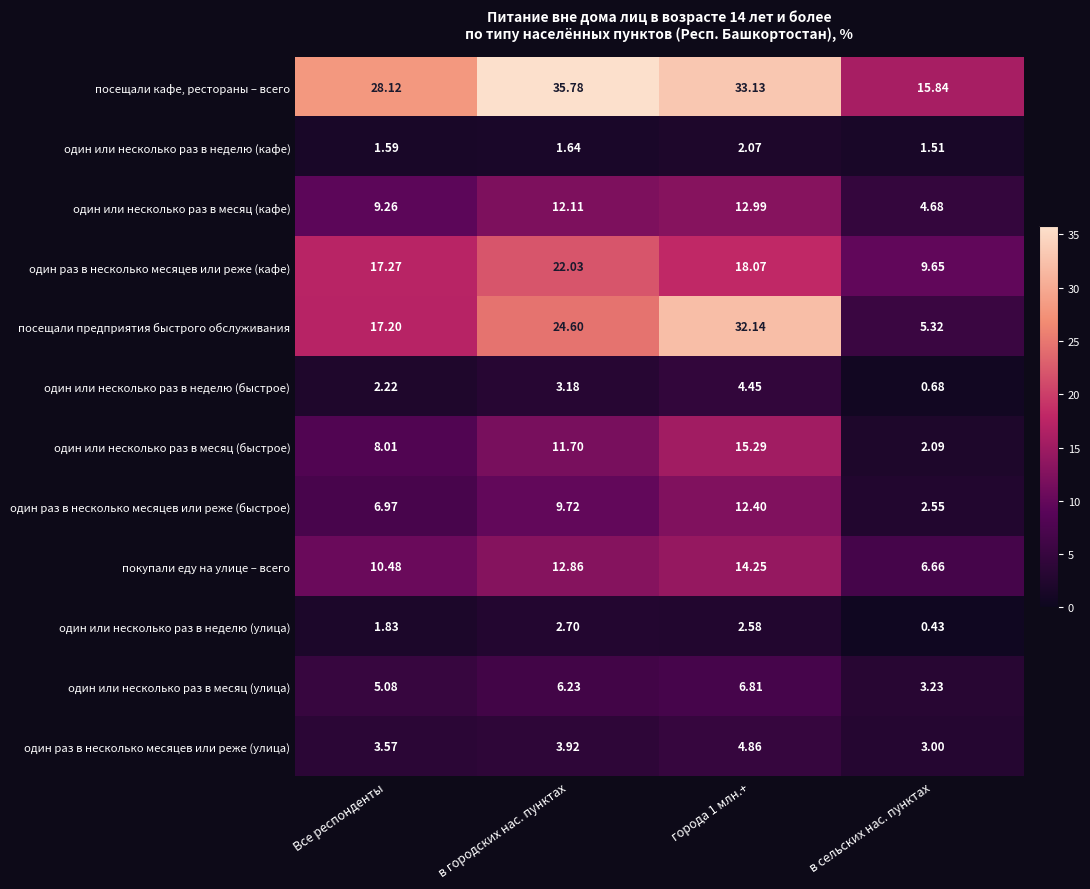

Rank the series by their maximum value, from highest to lowest.

посещали кафе, рестораны – всего, посещали предприятия быстрого обслуживания, один раз в несколько месяцев или реже (кафе), один или несколько раз в месяц (быстрое), покупали еду на улице – всего, один или несколько раз в месяц (кафе), один раз в несколько месяцев или реже (быстрое), один или несколько раз в месяц (улица), один раз в несколько месяцев или реже (улица), один или несколько раз в неделю (быстрое), один или несколько раз в неделю (улица), один или несколько раз в неделю (кафе)